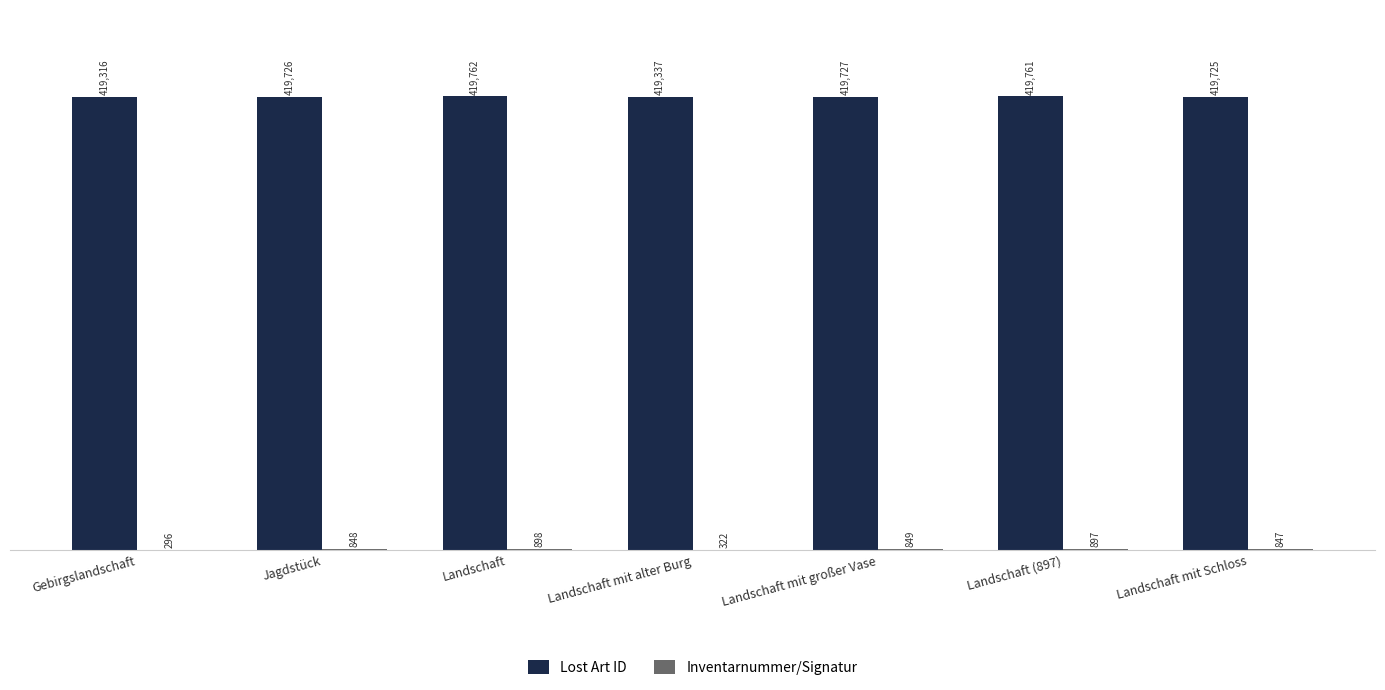

What is the sum of the Lost Art ID values at Landschaft (897) and Landschaft mit großer Vase?

839488